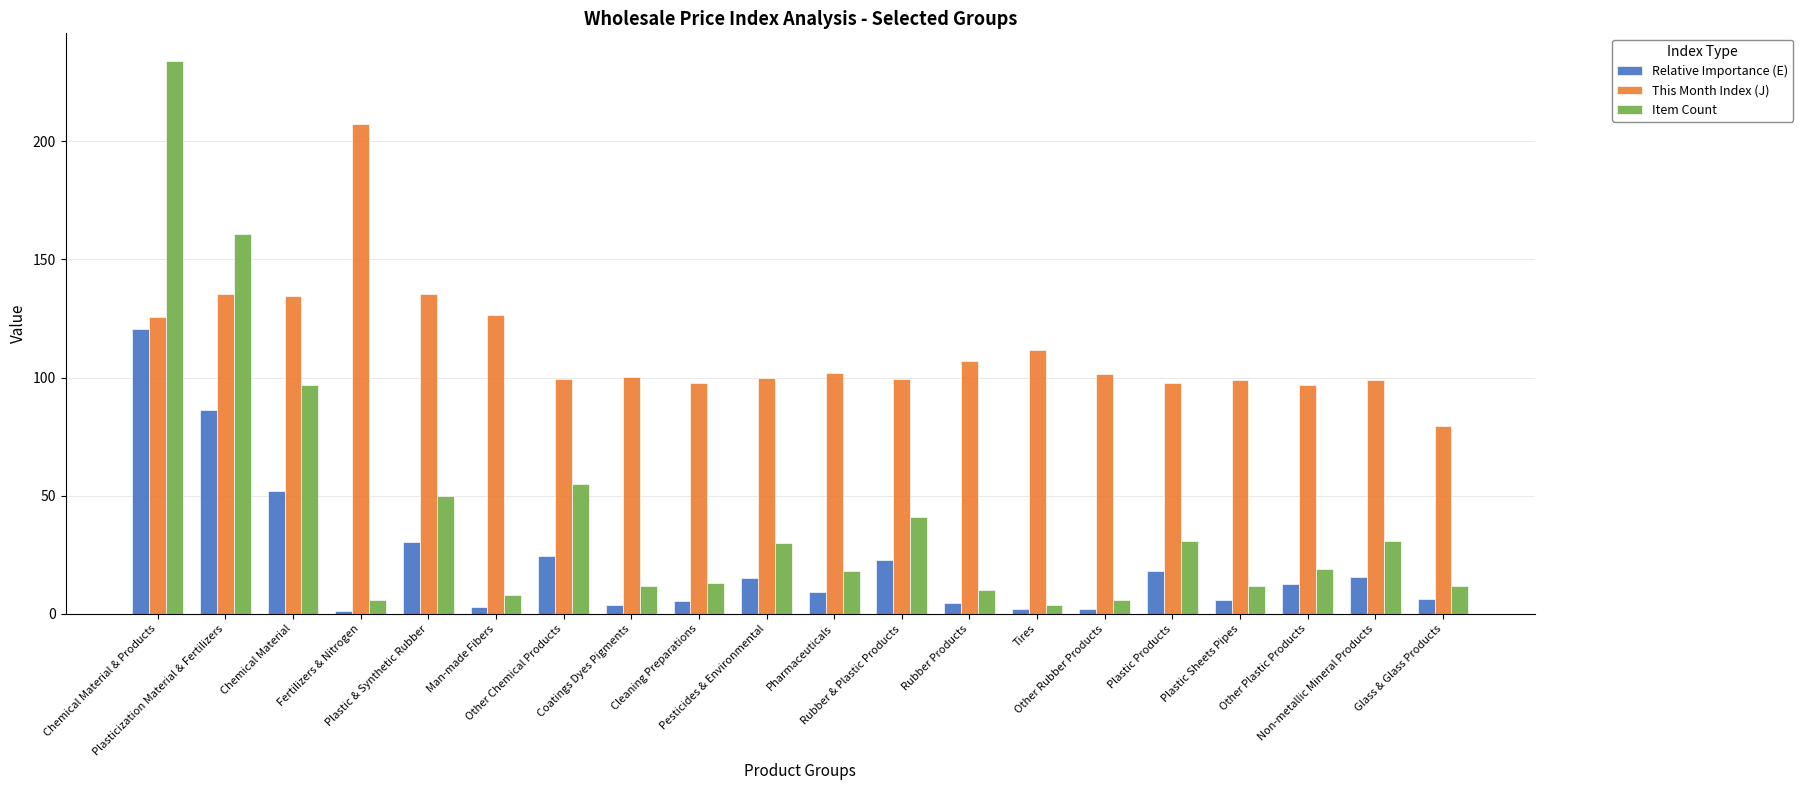

Which series has the widest spread of values?

Item Count